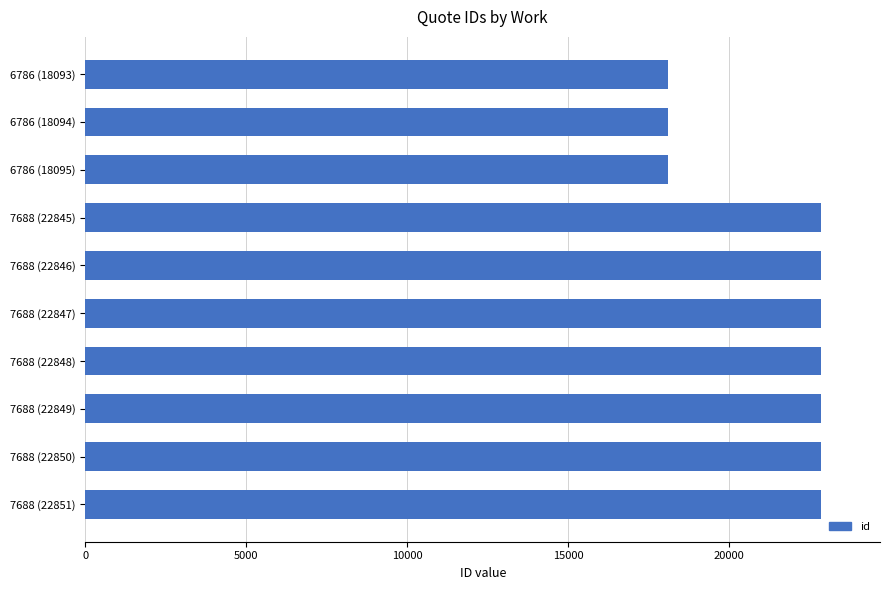

What is the difference between the second highest and minimum values?

4757